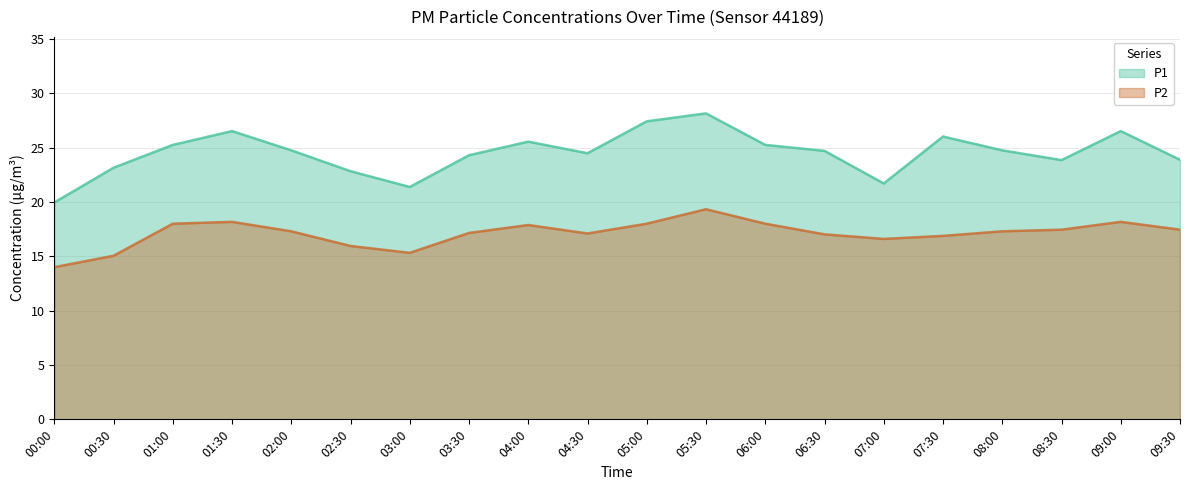

What is the maximum value for P1?

28.1